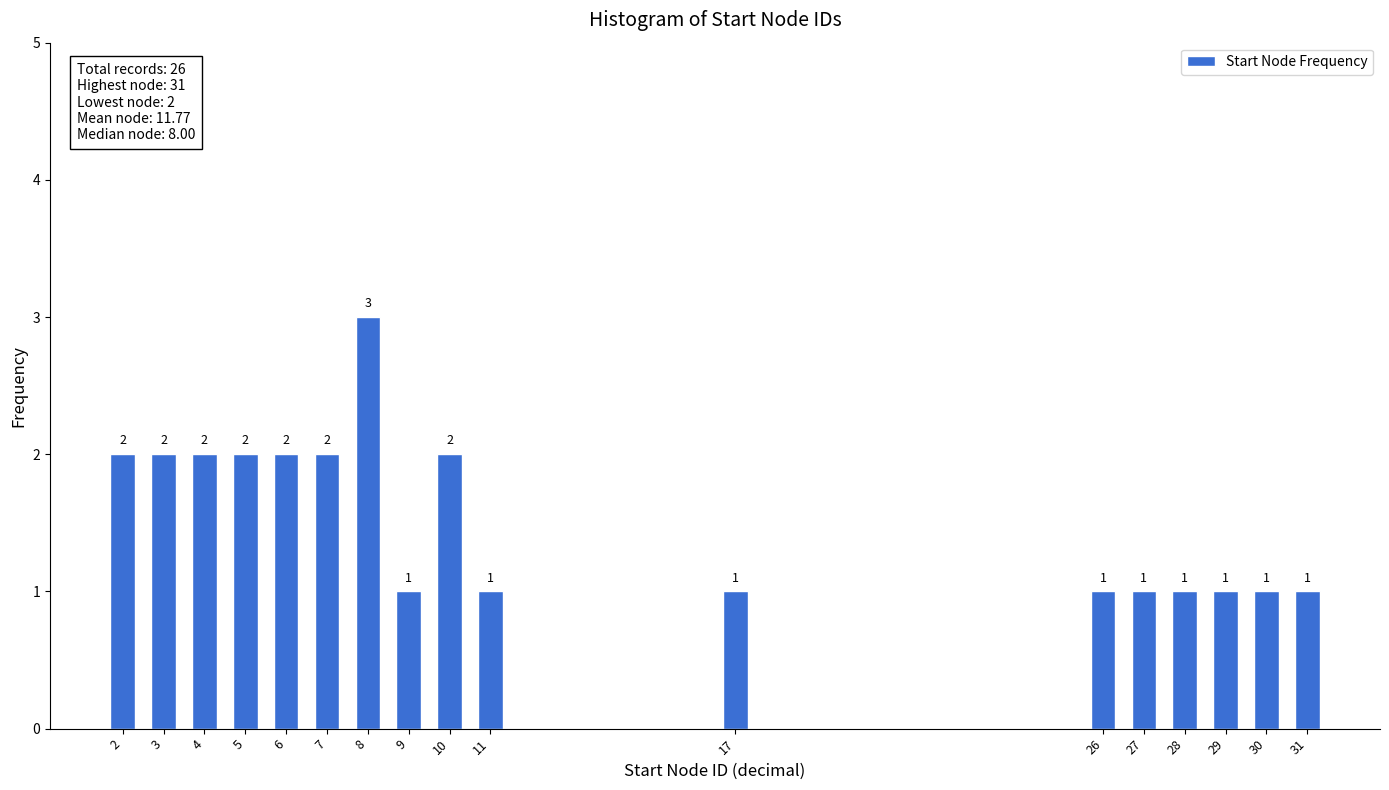

Reading right to left, list all the values displayed in this chart.

1	1	1	1	1	1	1	1	2	1	3	2	2	2	2	2	2